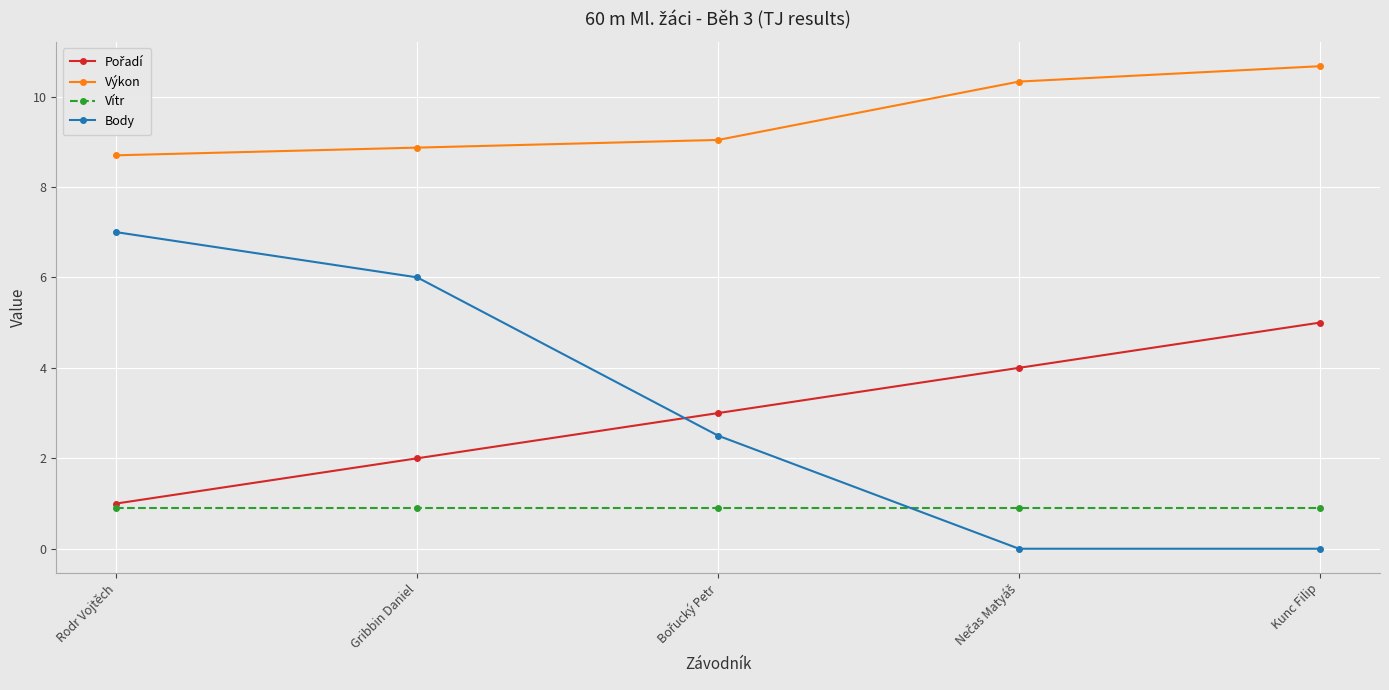

Which series has the widest spread of values?

Body